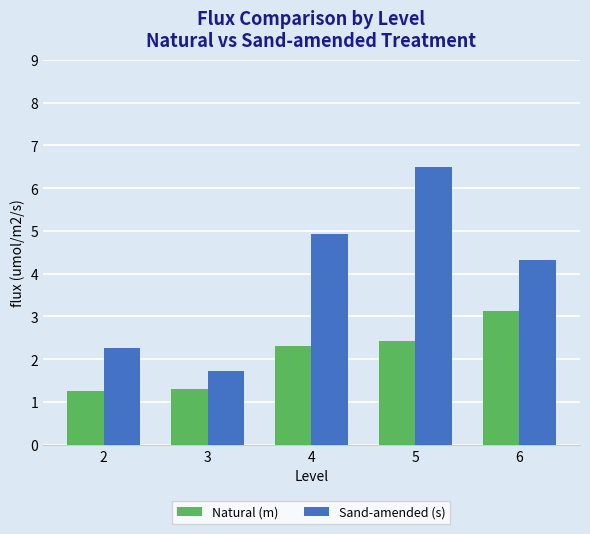

Rank the series by their average value, from lowest to highest.

Natural (m), Sand-amended (s)